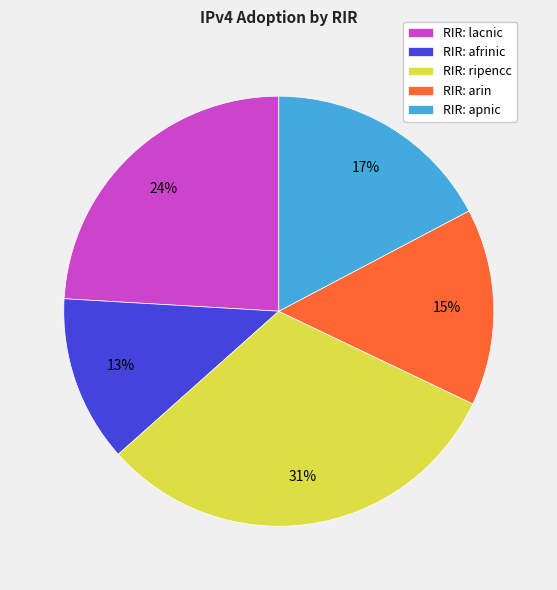

The RIR: lacnic slice represents 15% of the pie. True or false?

False